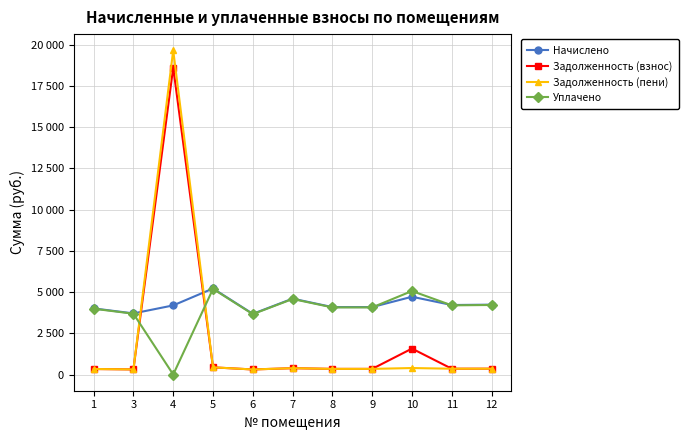

True or false: Задолженность (взнос) has a value of 334.1 at 1.

True